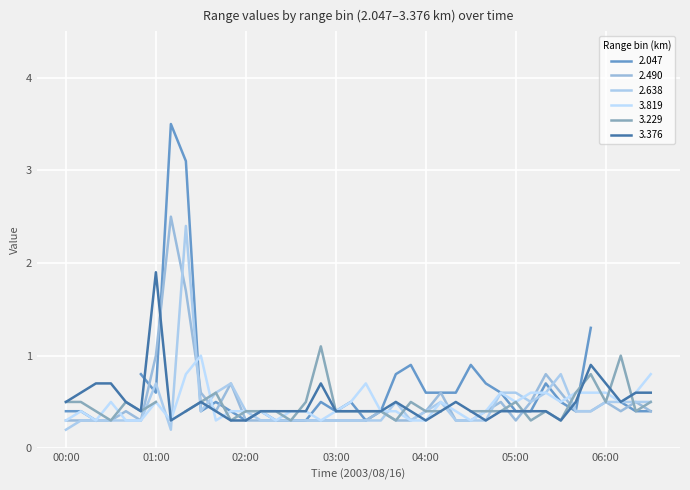

What is the difference between the 3.819 values at 01:50 and 05:50?

0.2